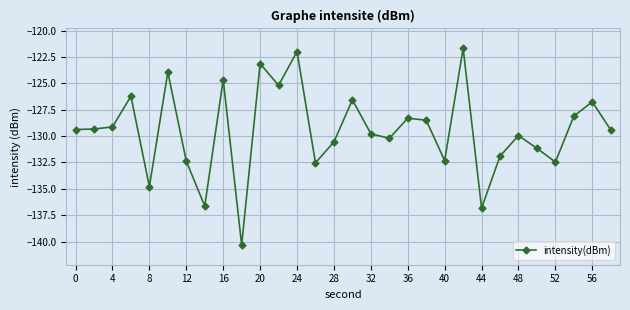

What is the greatest value displayed?

-121.7